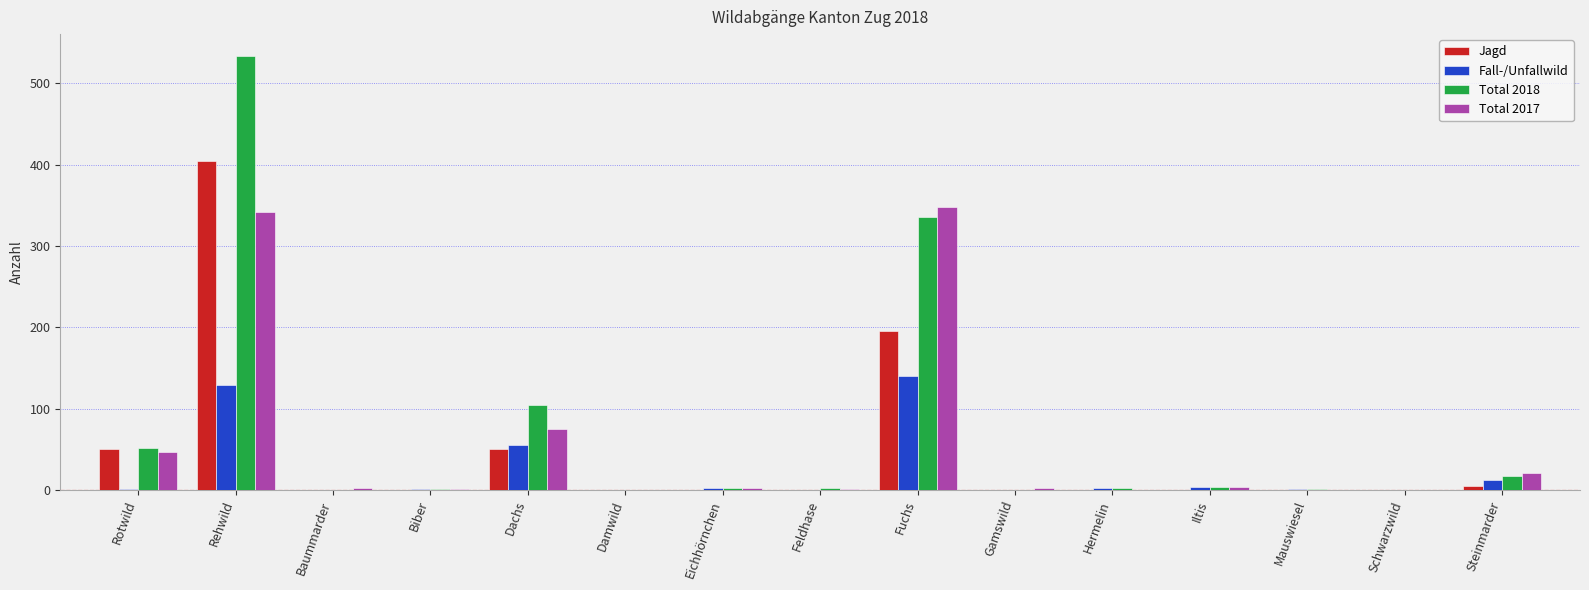

How many categories are shown in the chart?

15